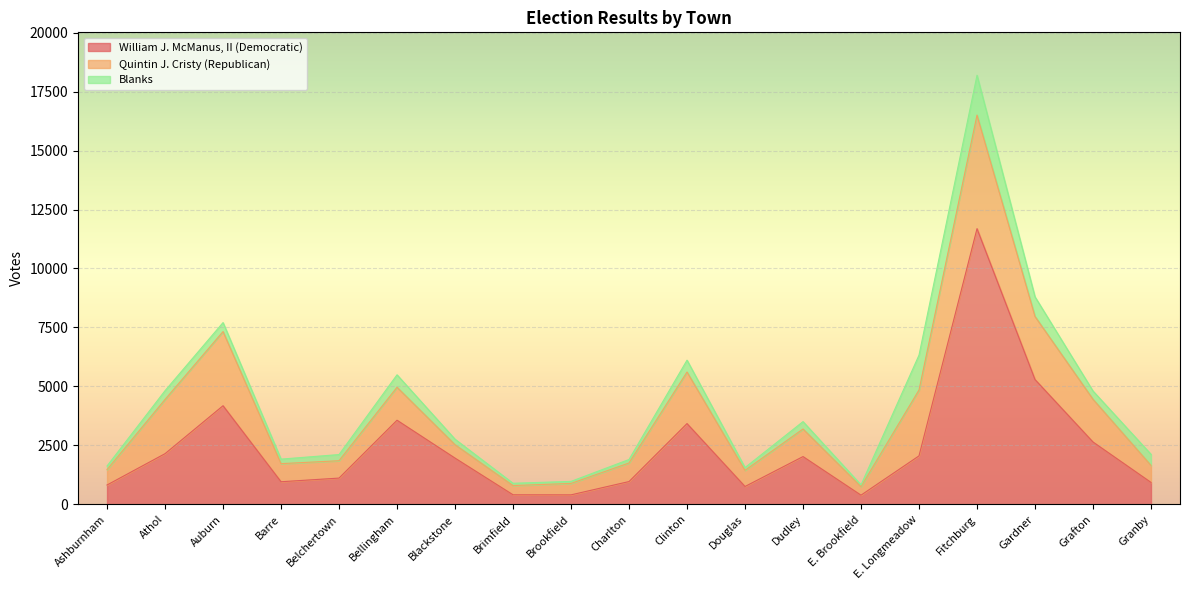

What position from the right is Belchertown?

15